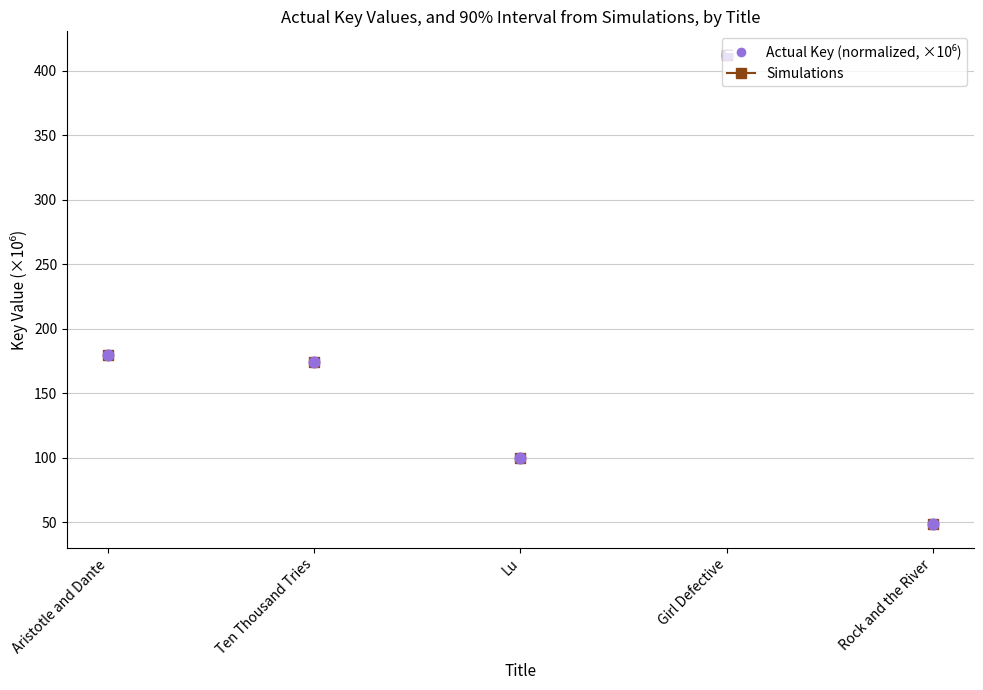

What is the change in value from Aristotle and Dante to Girl Defective?

+232.7